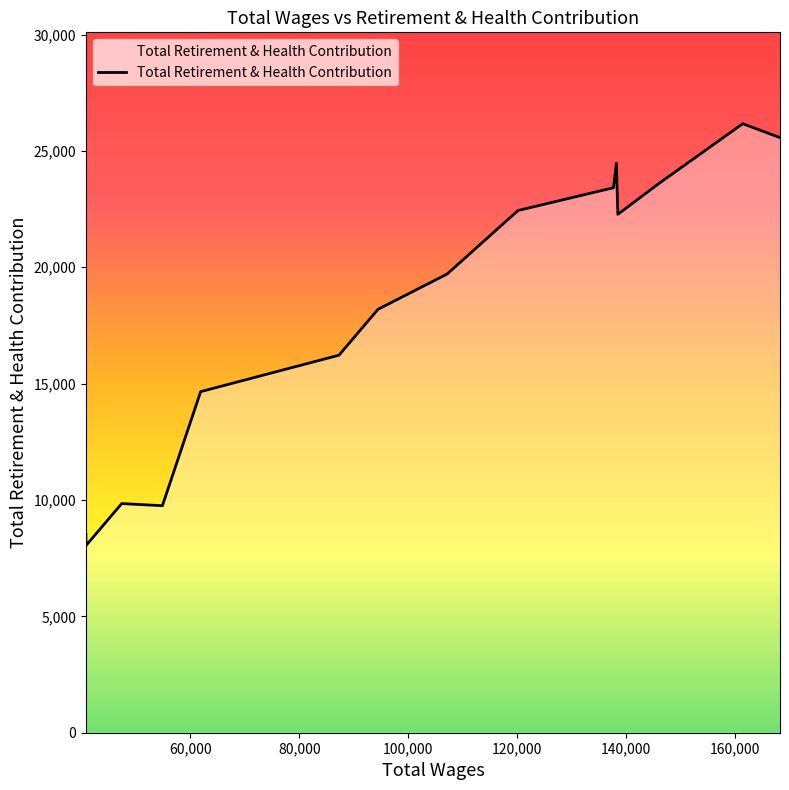

What is the greatest value displayed?

26171